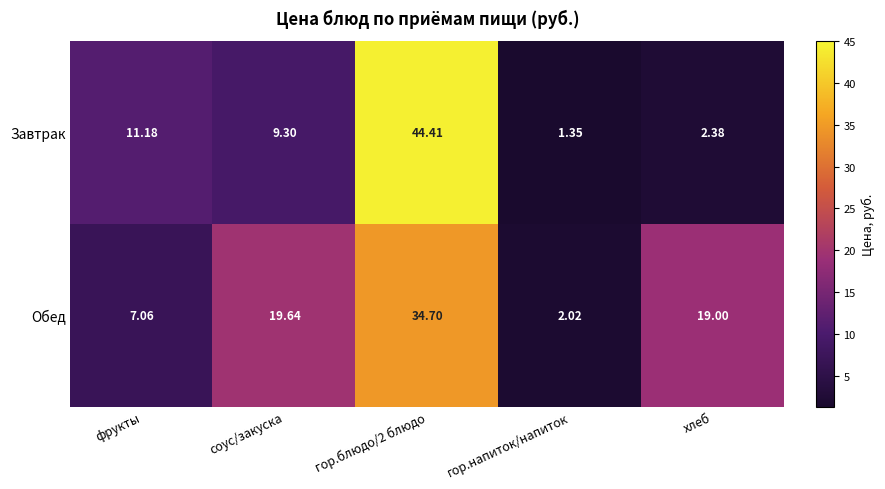

Which category has the lowest value across all series?

гор.напиток/напиток